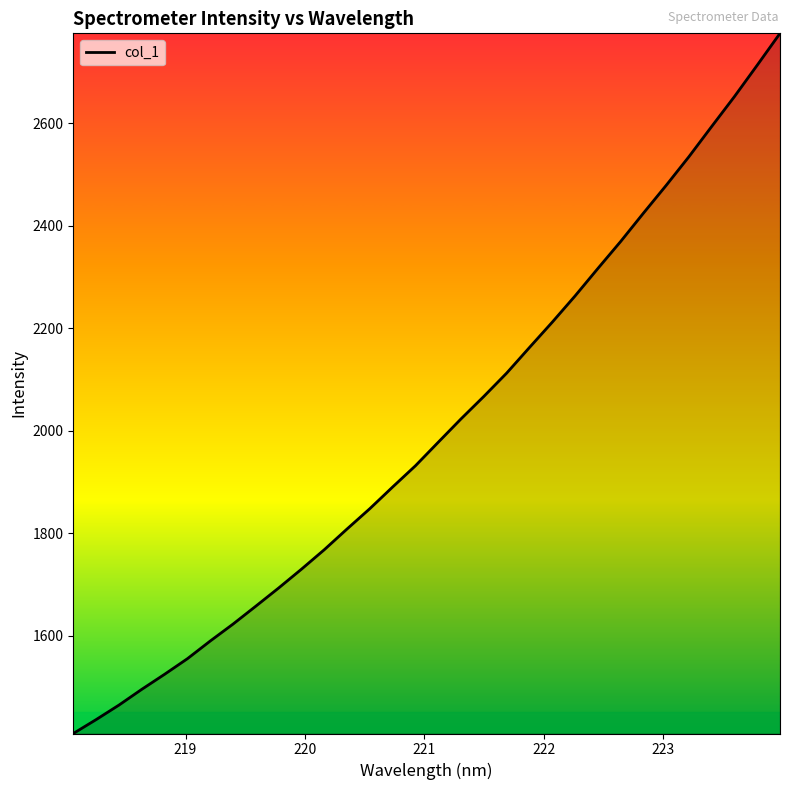

What is the minimum value shown in the chart?

1408.7